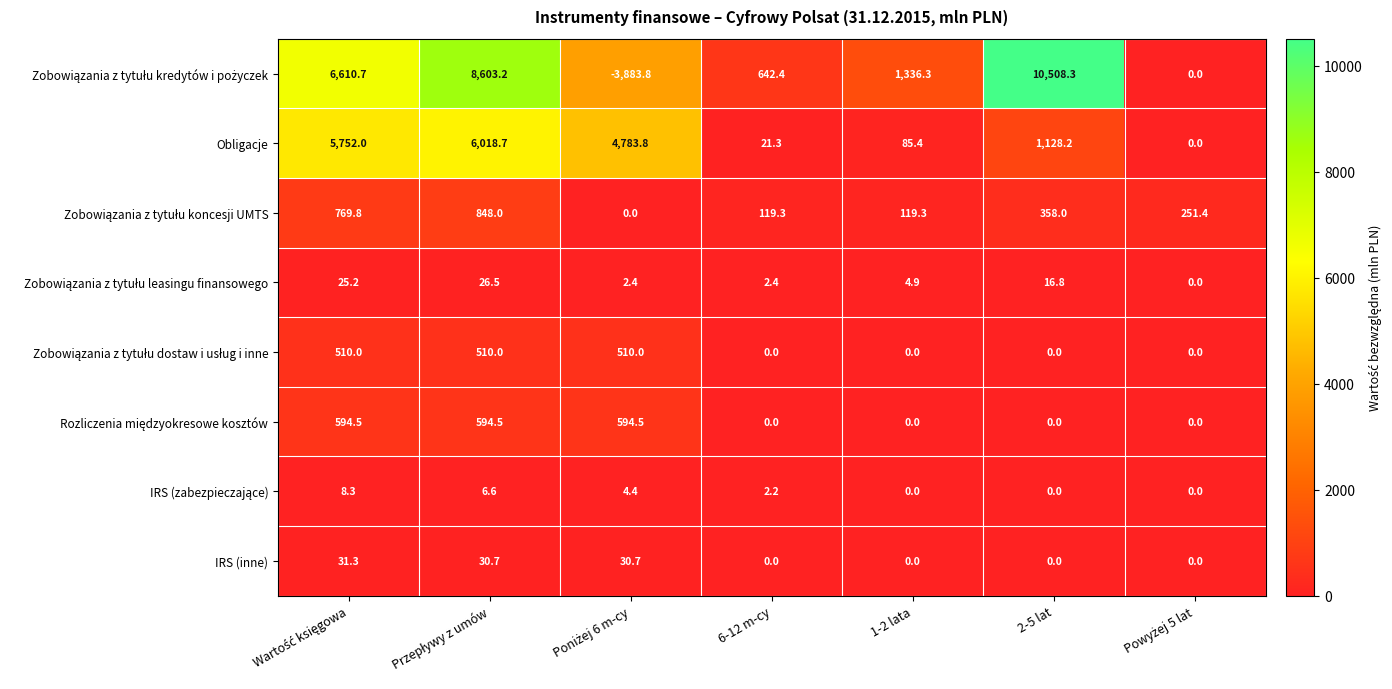

At how many categories does at least one series exceed 6124?

3